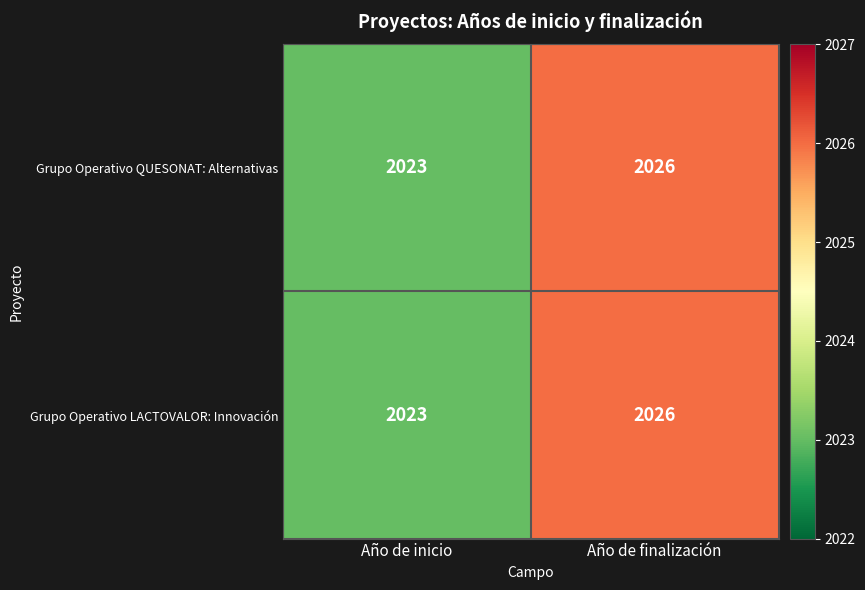

What is the total value across all series at Año de finalización?

4052